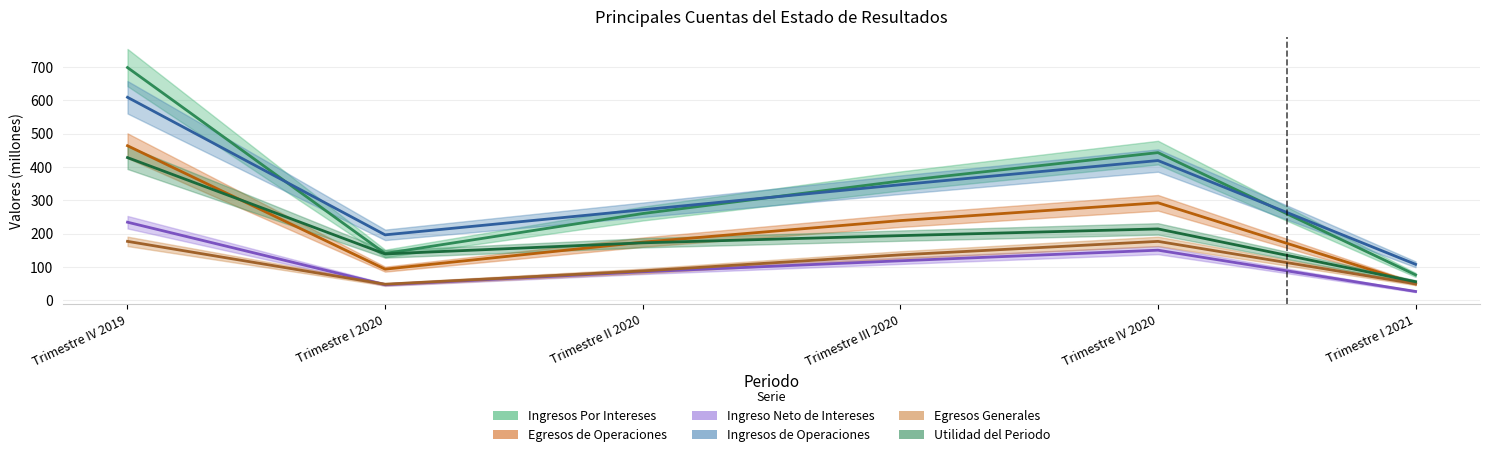

Is the value of Egresos de Operaciones at Trimestre IV 2020 greater than the value of Utilidad del Periodo at Trimestre II 2020?

Yes